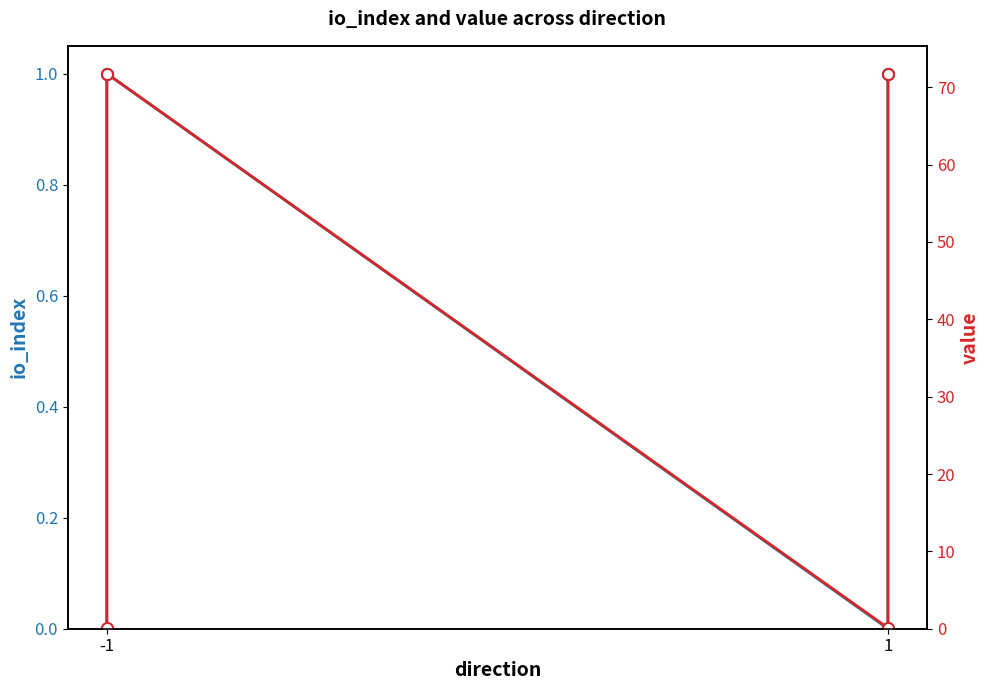

How many lines are shown in the chart?

2